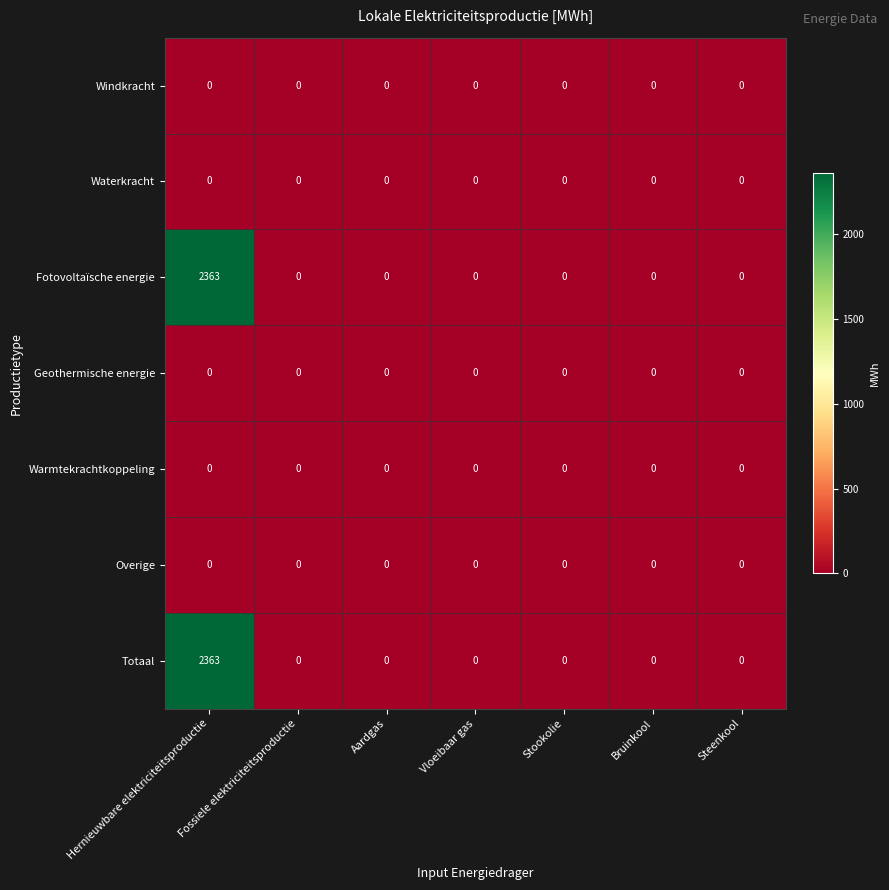

At how many categories does at least one series exceed 1459?

1